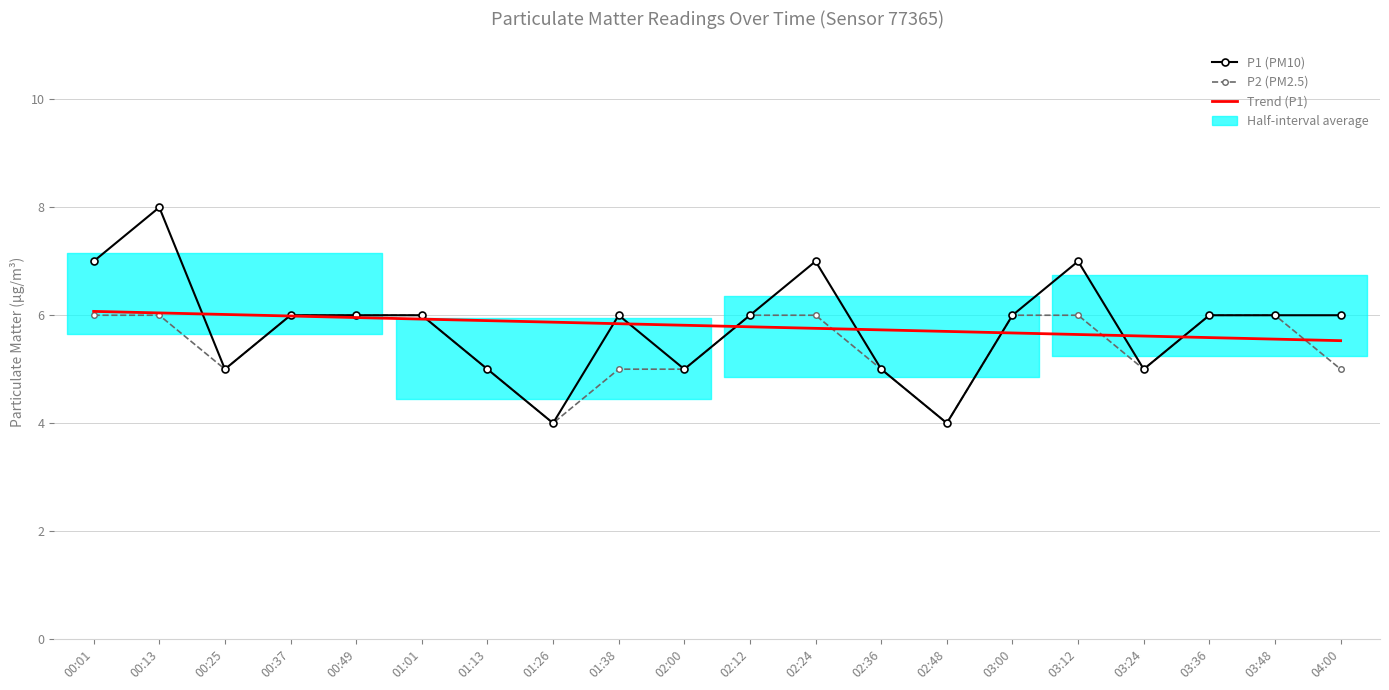

Is it true that Trend (P1) equals 5.9 at 01:01?

True